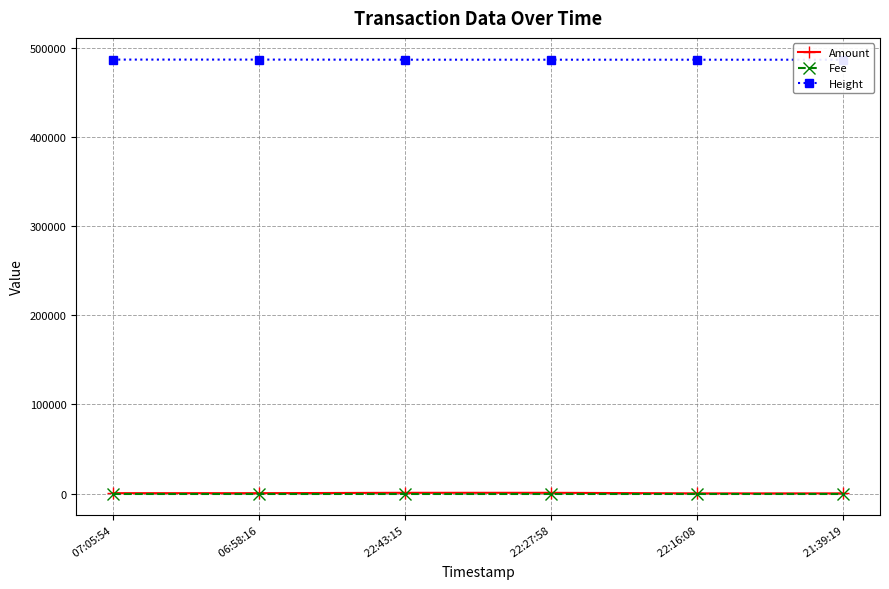

What is the maximum value shown in the chart?

486935.0